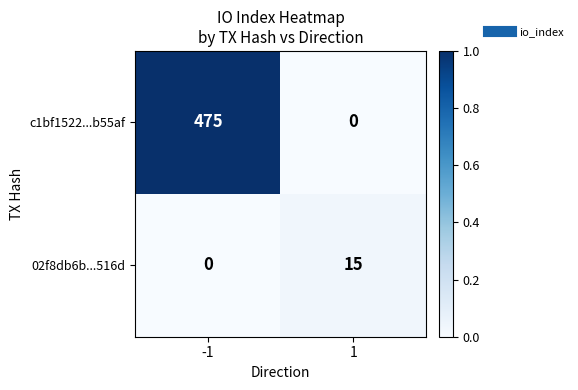

What is the greatest value displayed?

475